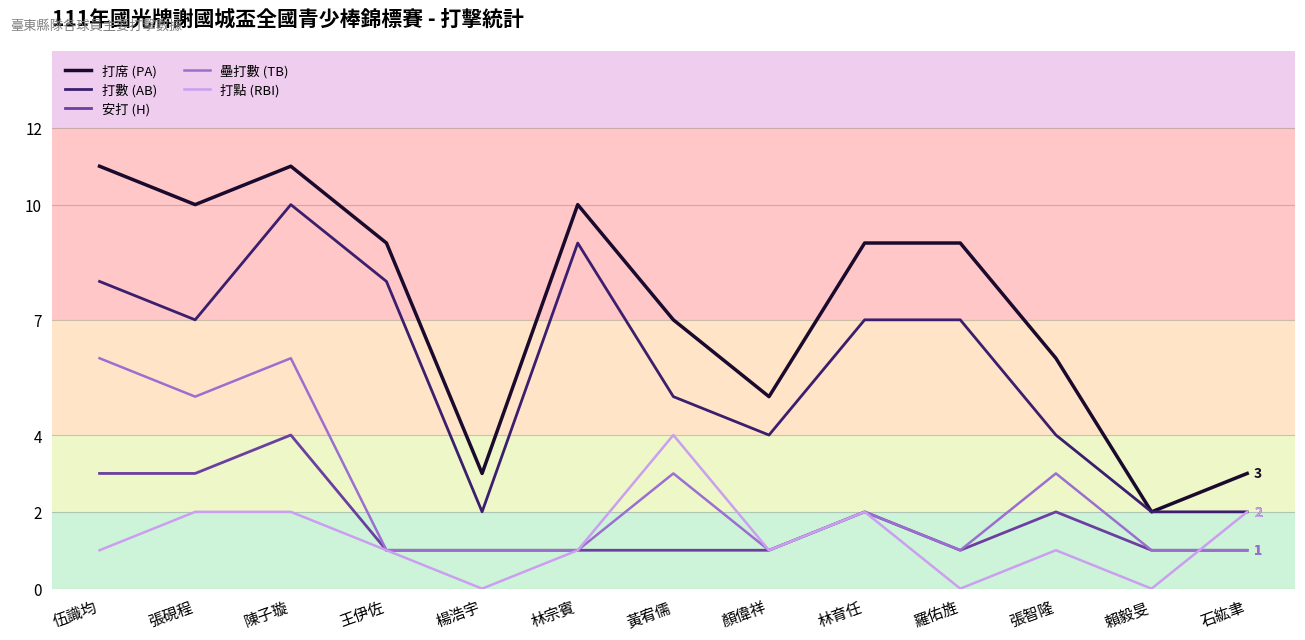

Is it true that 打席 (PA) equals 5 at 林育任?

False